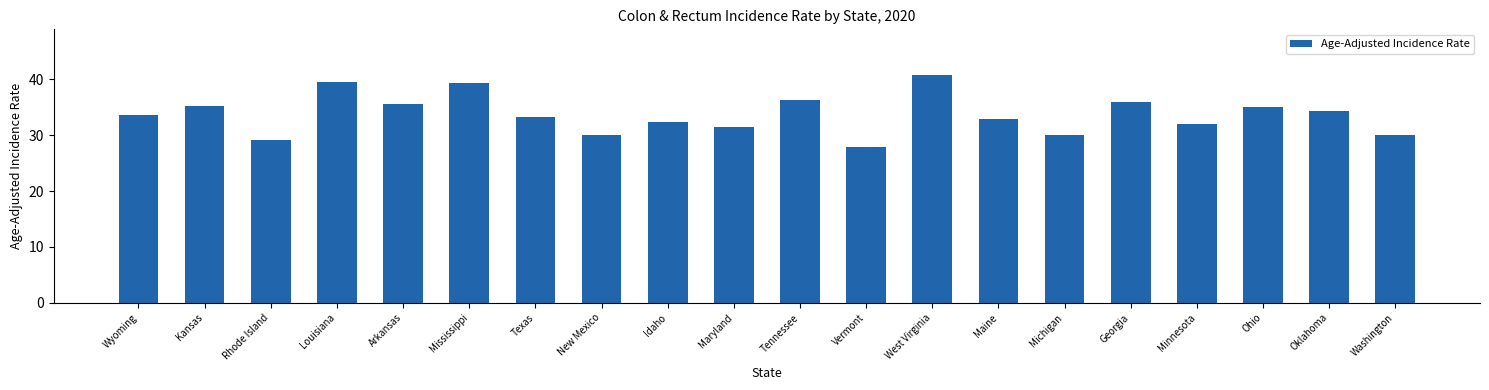

The chart shows a value of 30.0 at Michigan. True or false?

True